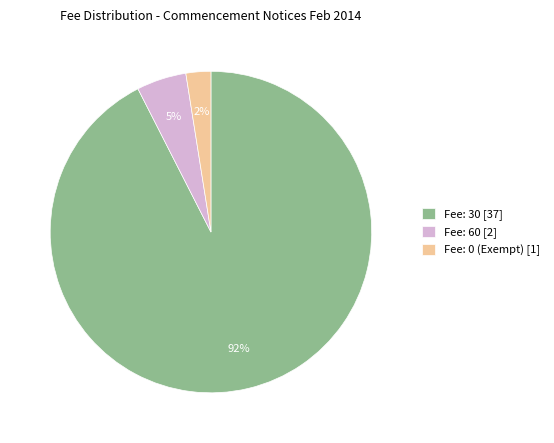

Which category has the biggest portion of the pie?

Fee: 30 [37]